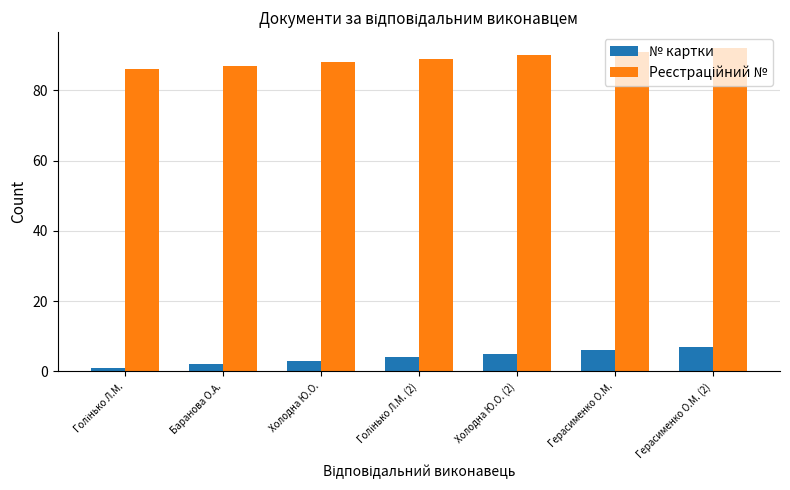

How many groups of bars are there?

7